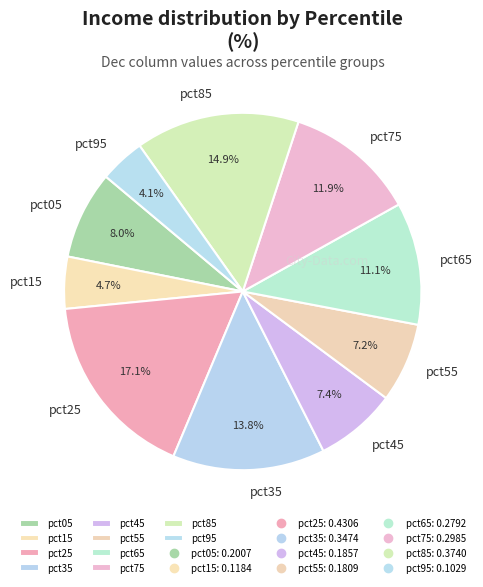

What percentage is NOT represented by pct45?

92.6%